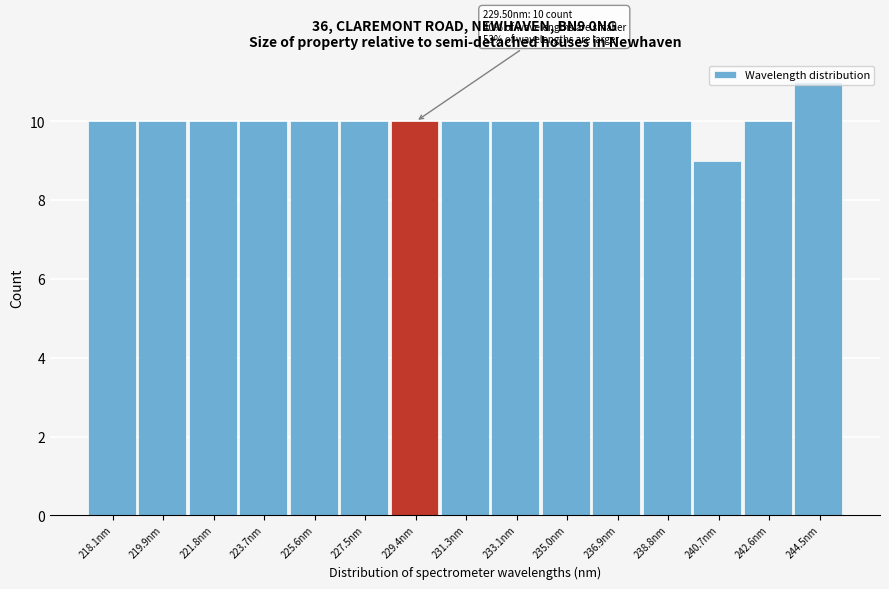

Approximately how many times larger is the value at 218.1nm compared to 242.6nm?

1.0